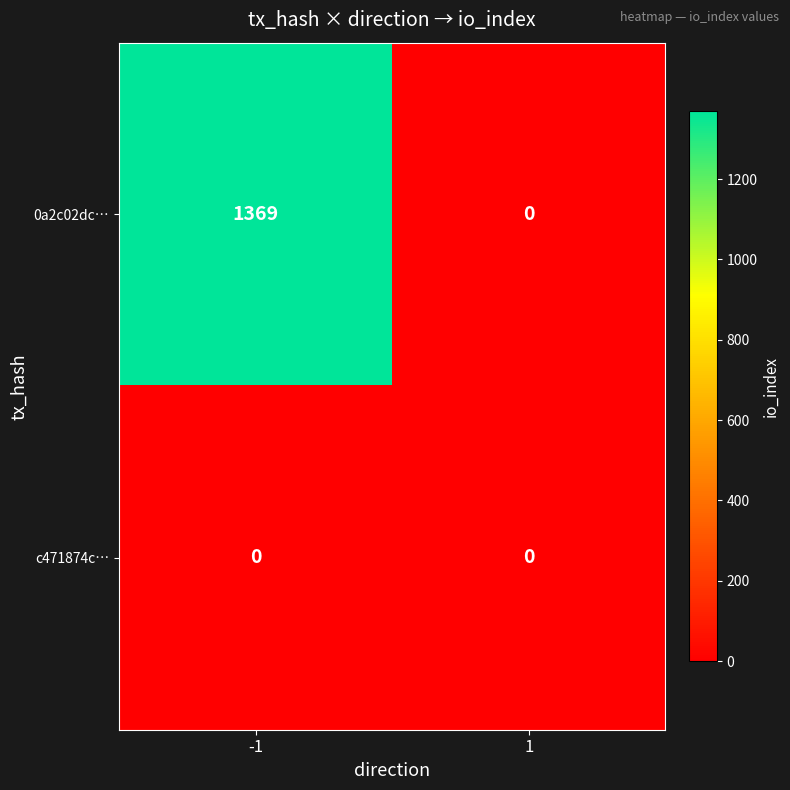

Reading left to right, what are all the values shown in this chart?

0a2c02dc…: 1369	0
c471874c…: 0	0